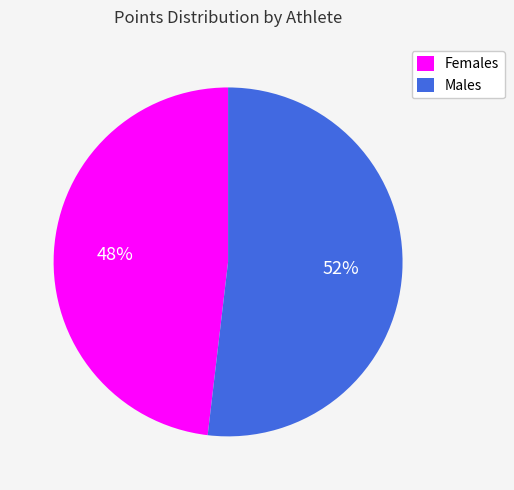

To the nearest percent, what portion does Females represent?

48%